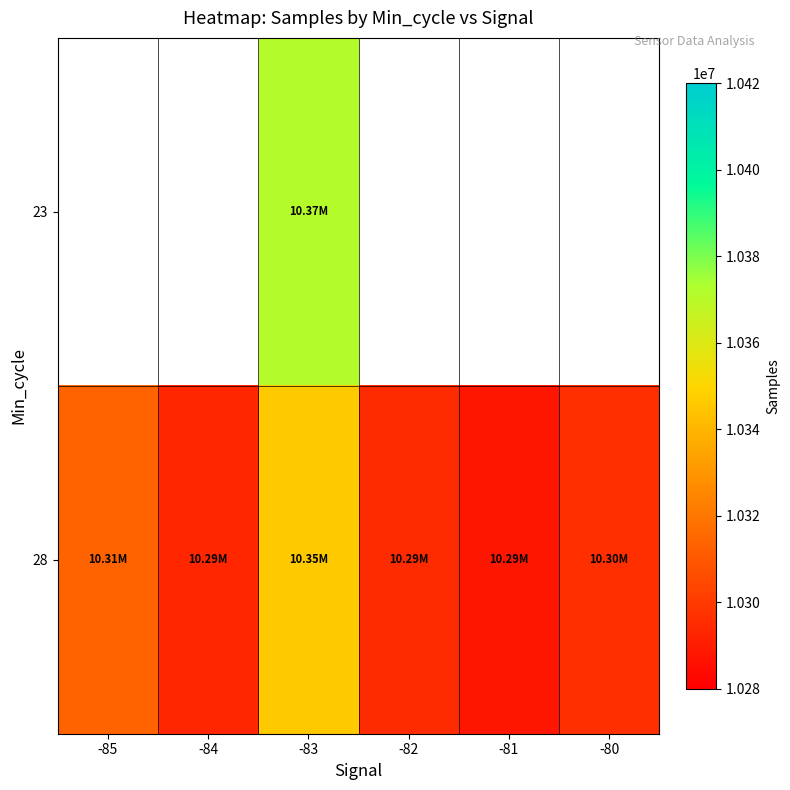

Is it true that 28 equals 18223505.7 at -82?

False